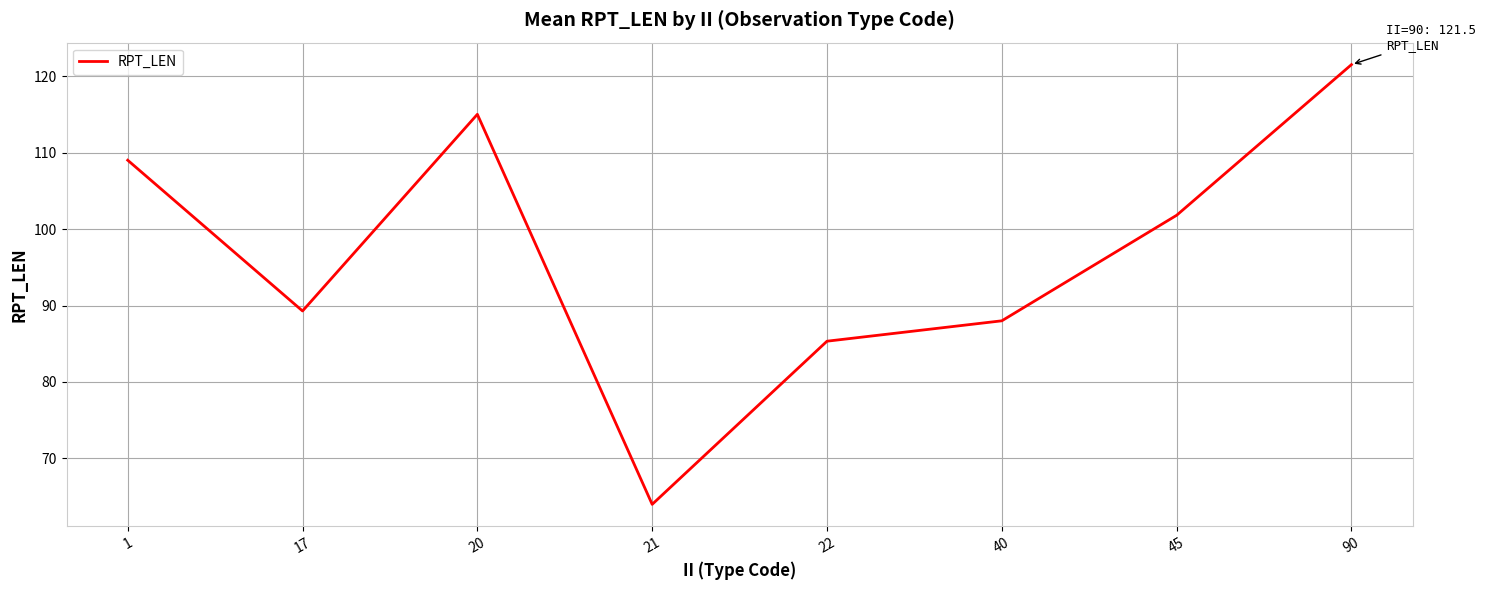

True or false: the data shows 45.9 at 90.

False